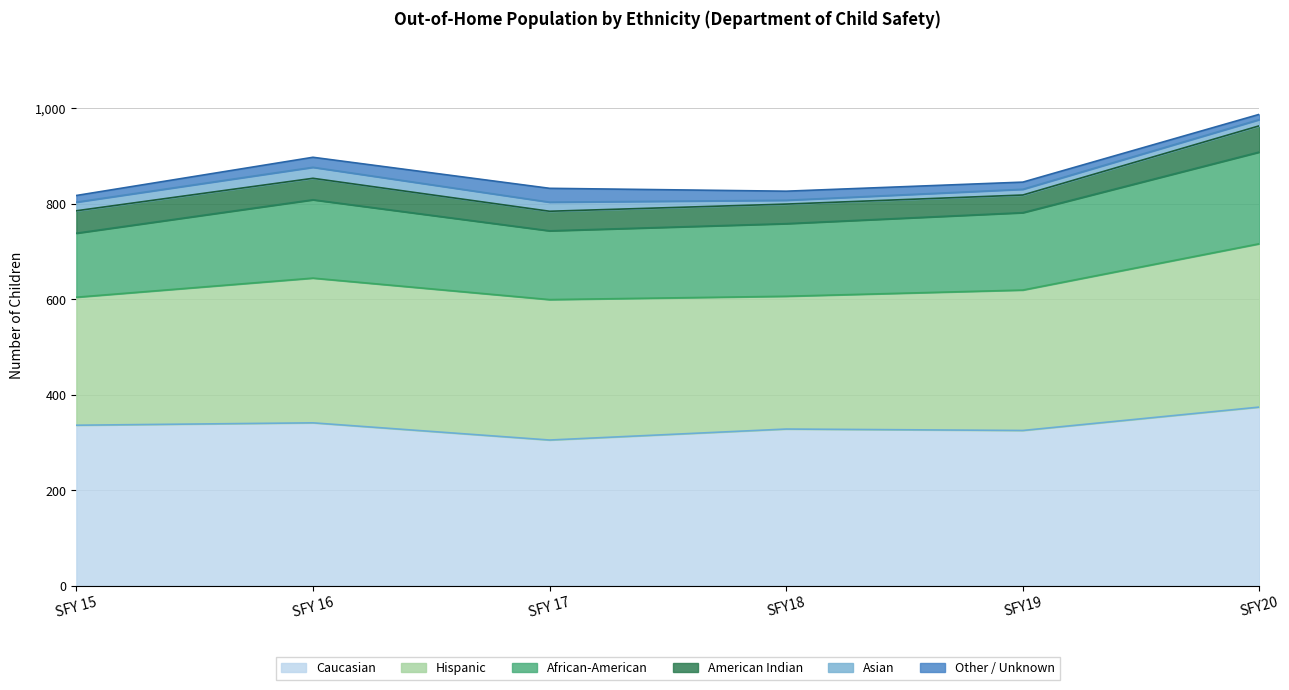

At which category does Caucasian reach its first local valley?

SFY 17